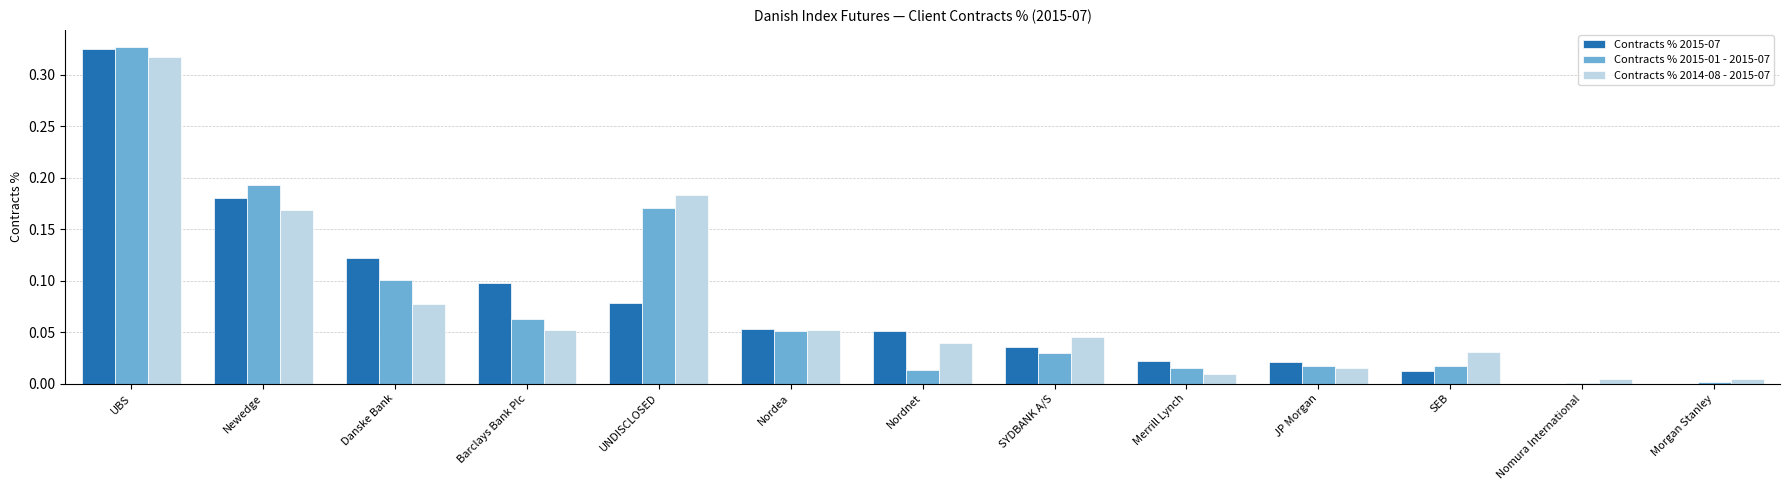

The value of Contracts % 2014-08 - 2015-07 at Nordnet is 0.0. True or false?

True